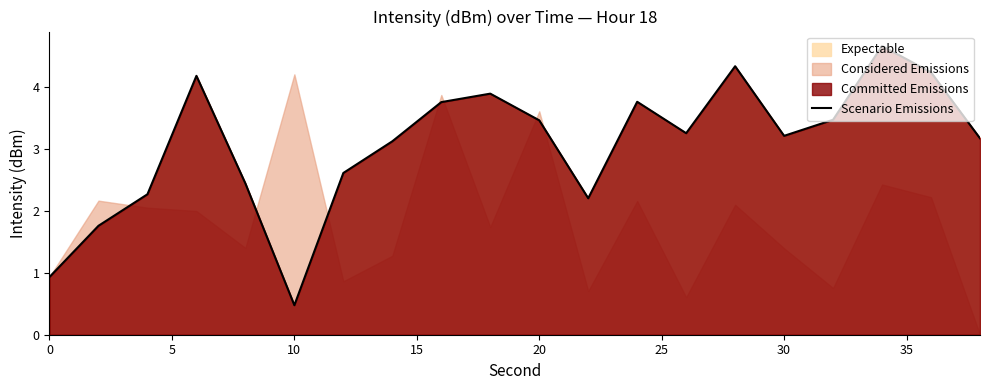

What is the difference between the maximum and minimum values?

4.2